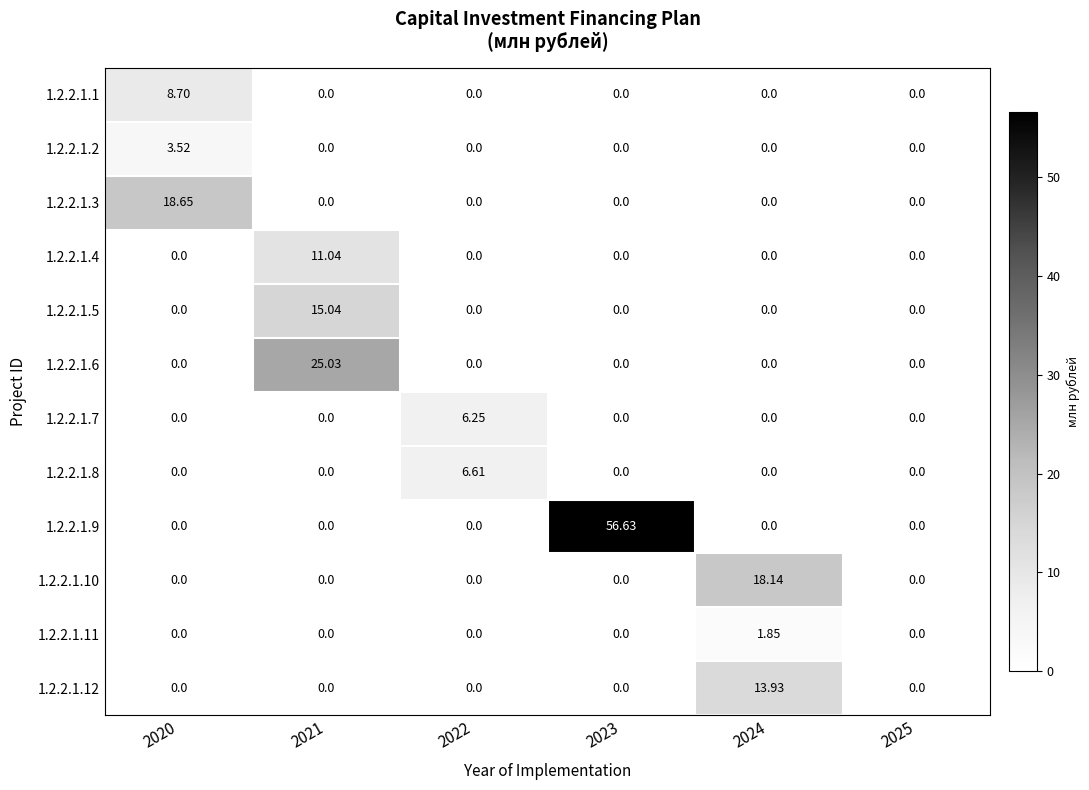

Count the number of categories in the chart.

6